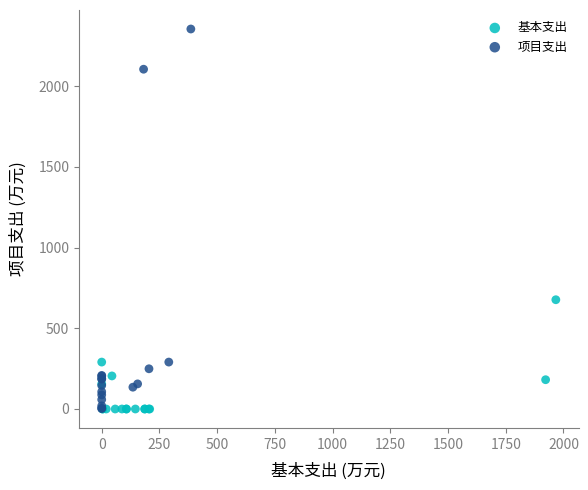

Which series has the largest Y range (max minus min)?

项目支出